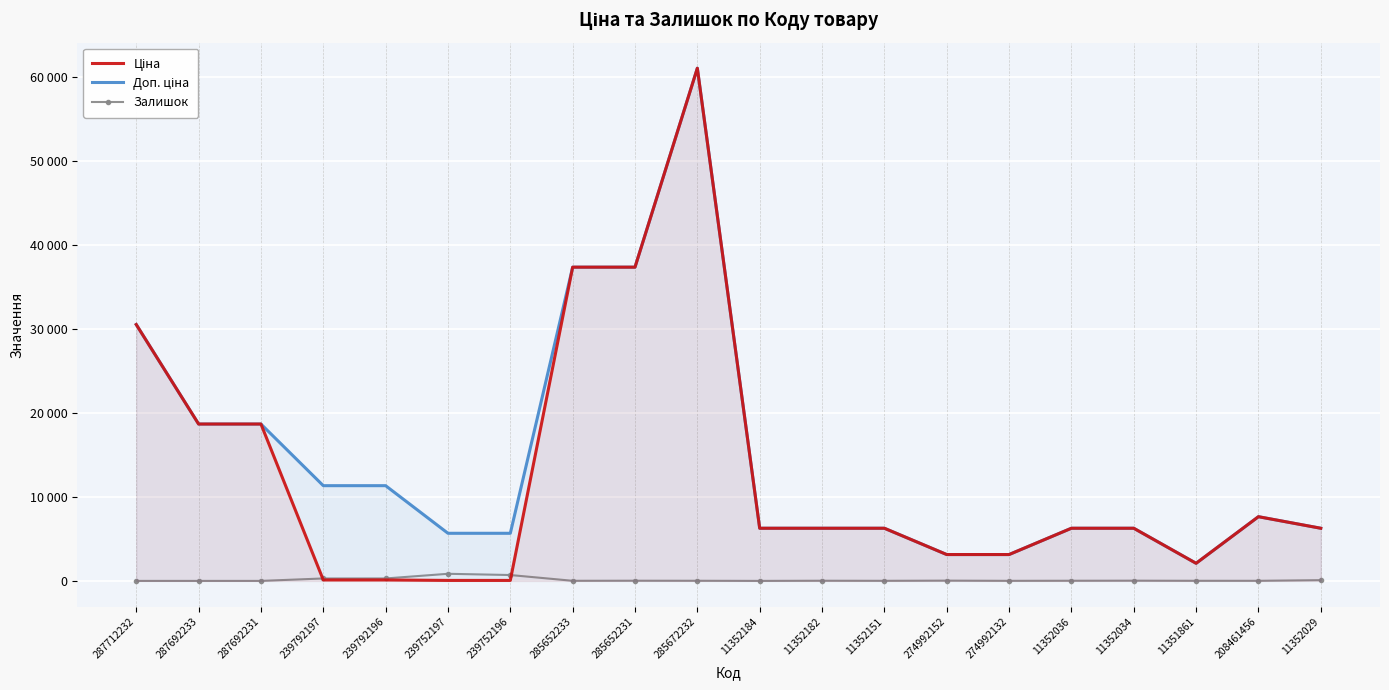

Where is Залишок nearest to the value 422?

239792196